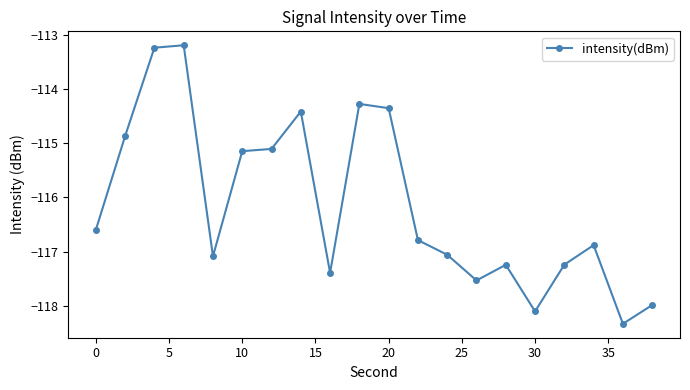

What is the smallest value displayed?

-118.3